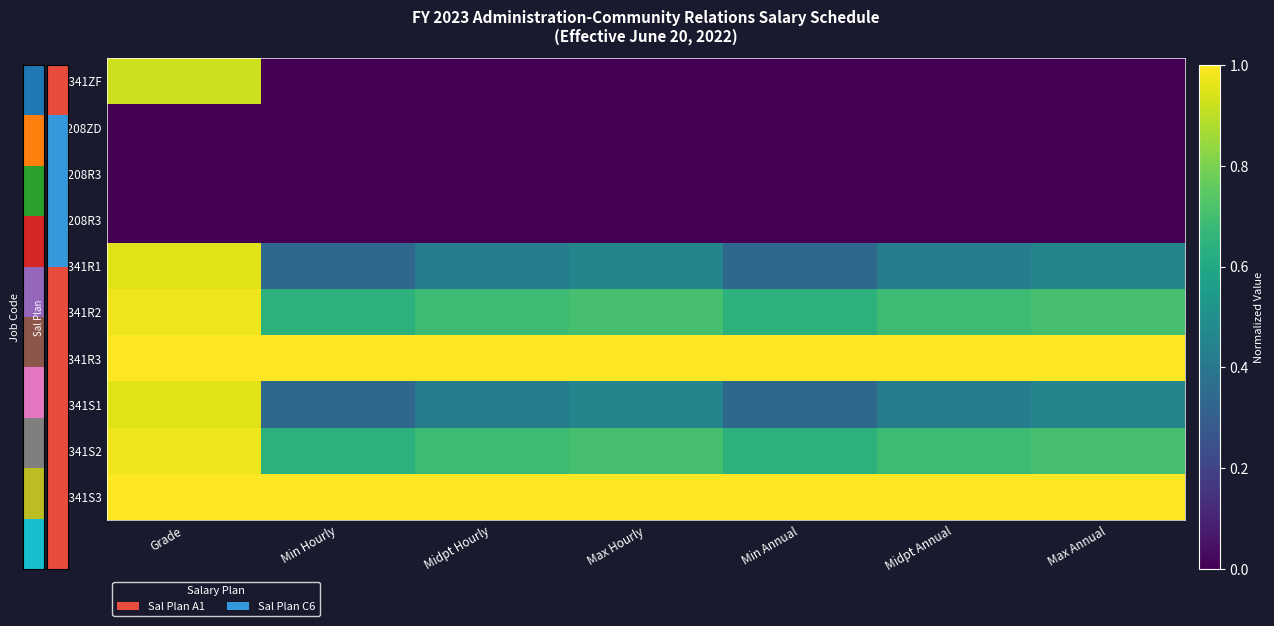

What is the total value across all series at Max Hourly?

4.3